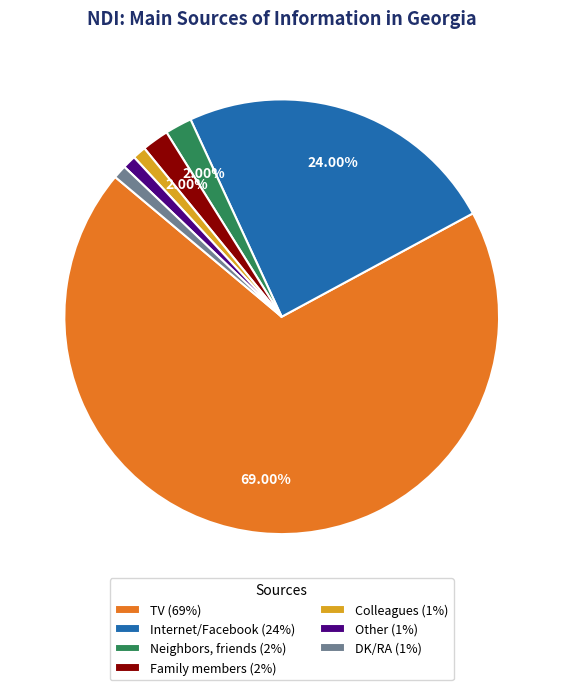

The DK/RA slice represents 1% of the pie. True or false?

True